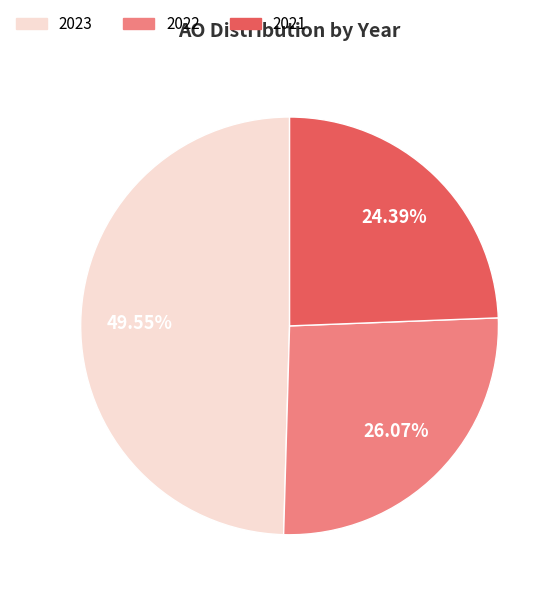

To the nearest percent, what is the average slice percentage?

33%